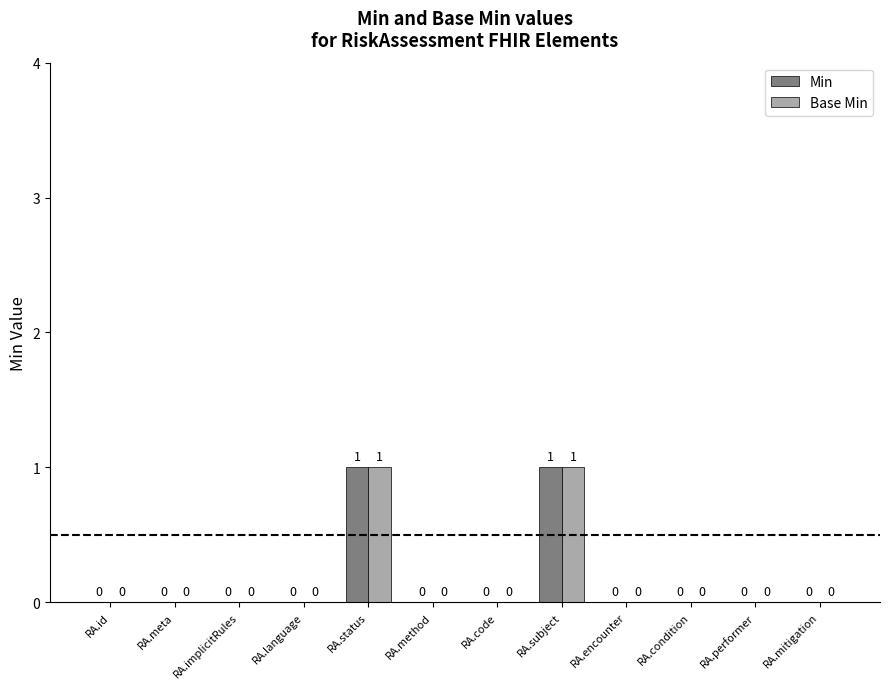

What is the sum of all Min values?

2